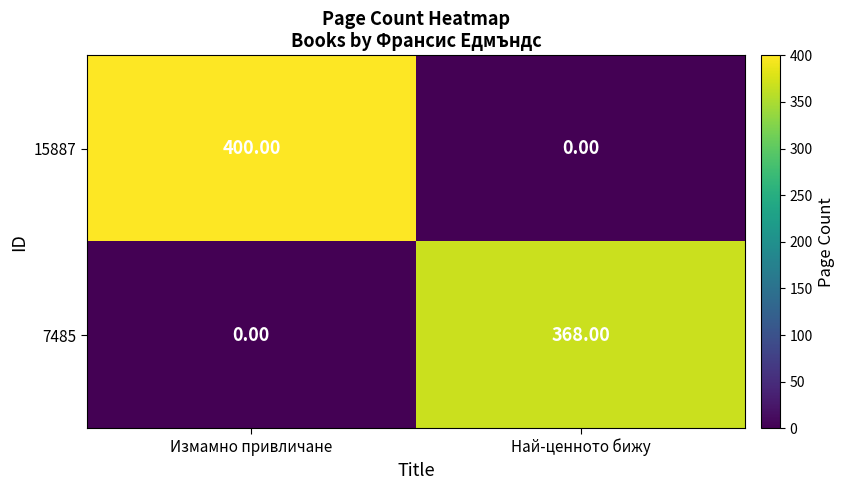

What is the difference between the maximum and minimum values in the 15887 series?

400